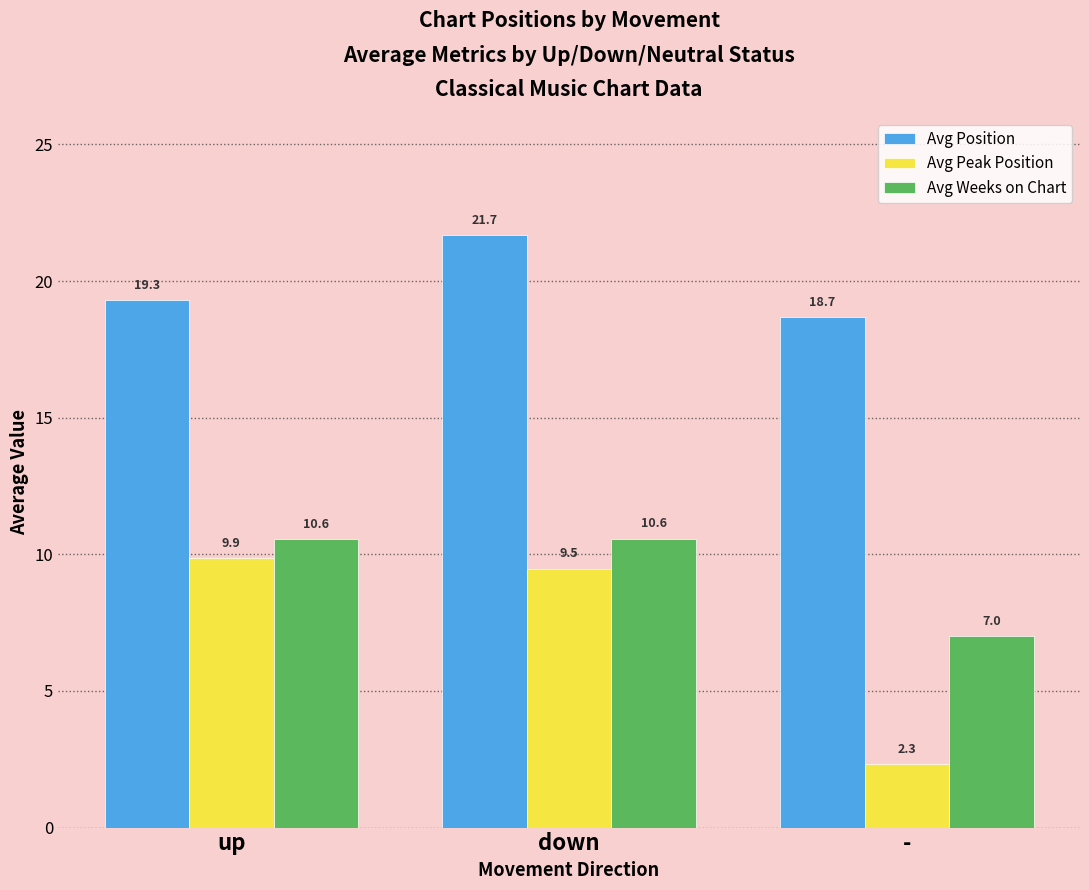

At which label is Avg Weeks on Chart closest to 8?

-